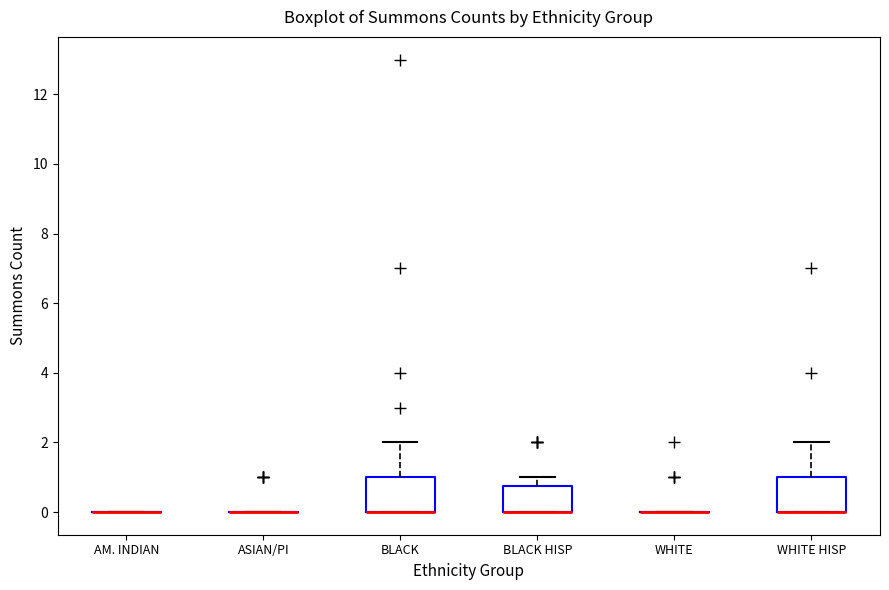

Reading left to right, transcribe this box plot: for each box, give where its median line is, the range the box spans, and where its two whiskers end, as read against the y-axis. The values are not printed on the chart, so give them approximately, as read against the axis.

AM. INDIAN: box collapsed to a line at 0.0, whiskers 0.0 to 0.0
ASIAN/PI: box collapsed to a line at 0.0, whiskers 0.0 to 0.0
BLACK: median 0.0 (drawn on the box's lower edge), box 0.0 to 1.0, whiskers 0.0 to 2.0
BLACK HISP: median 0.0 (drawn on the box's lower edge), box 0.0 to 0.8, whiskers 0.0 to 1.0
WHITE: box collapsed to a line at 0.0, whiskers 0.0 to 0.0
WHITE HISP: median 0.0 (drawn on the box's lower edge), box 0.0 to 1.0, whiskers 0.0 to 2.0